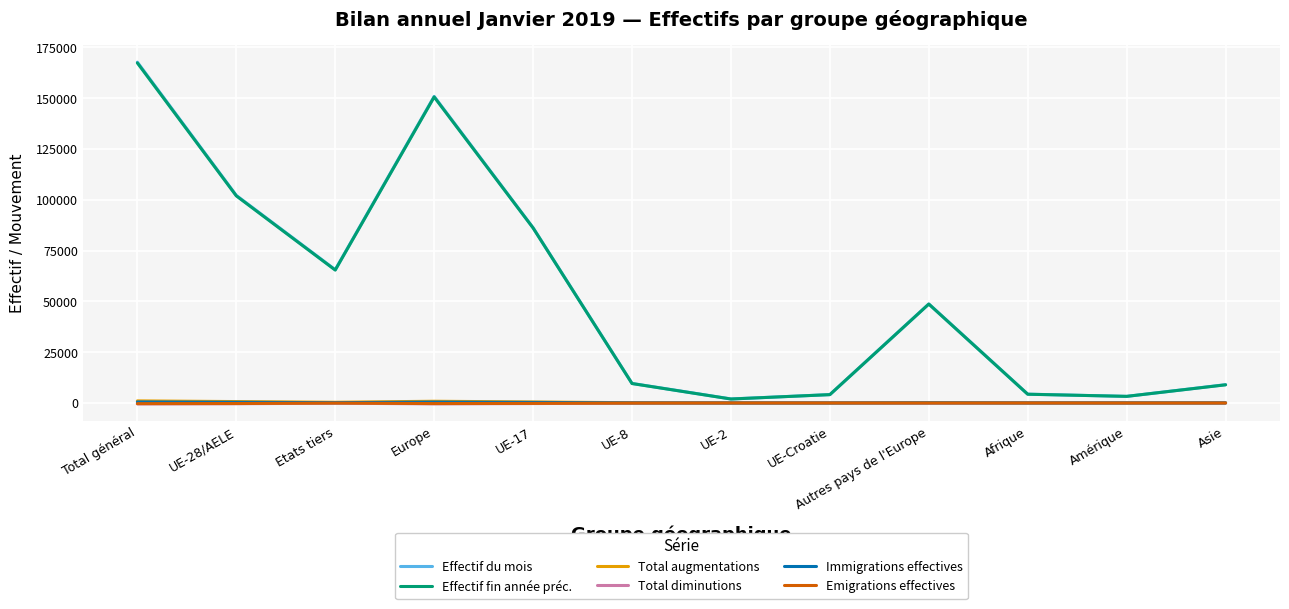

What is the spread (max minus min) of values at UE-Croatie?

4120